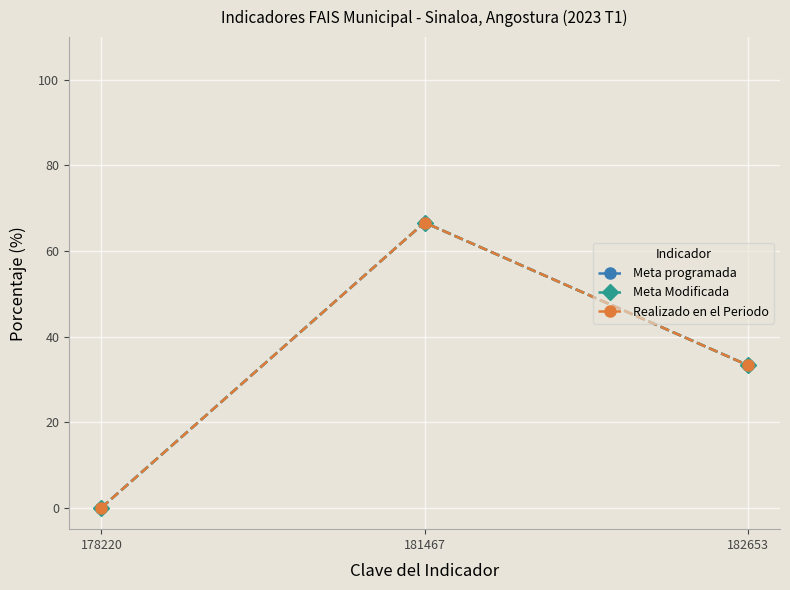

What is the average value of the Realizado en el Periodo series?

33.3